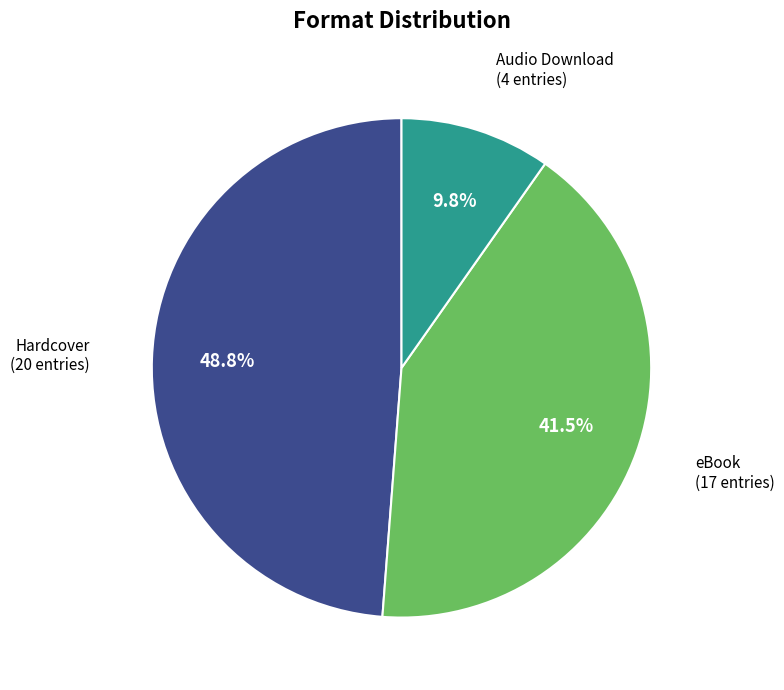

Is there a majority slice in this chart?

No